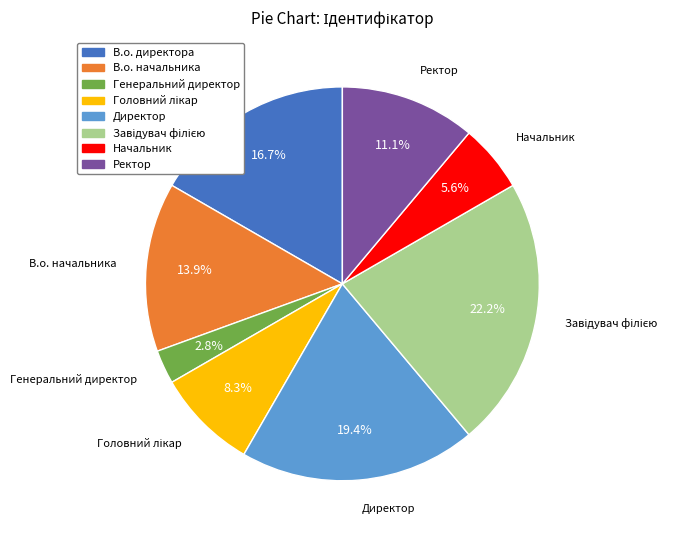

Approximately how many times larger is the value at В.о. начальника compared to В.о. директора?

0.8